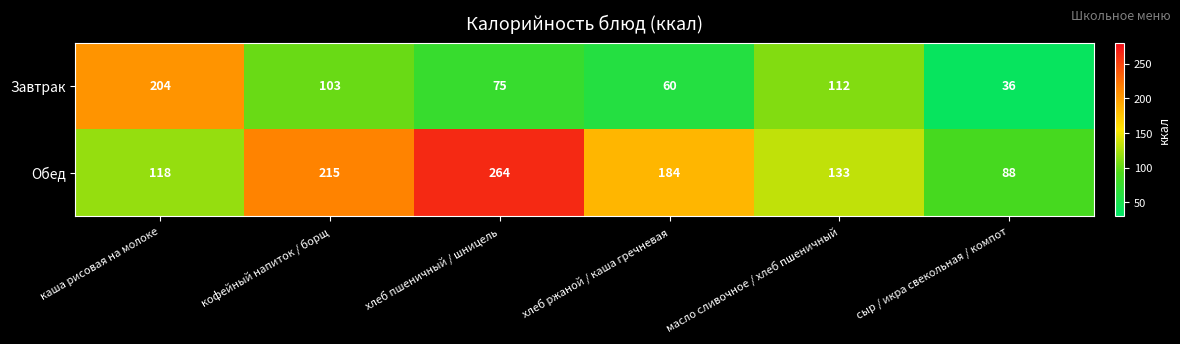

At кофейный напиток / борщ, list the series in order from smallest to largest.

Завтрак, Обед